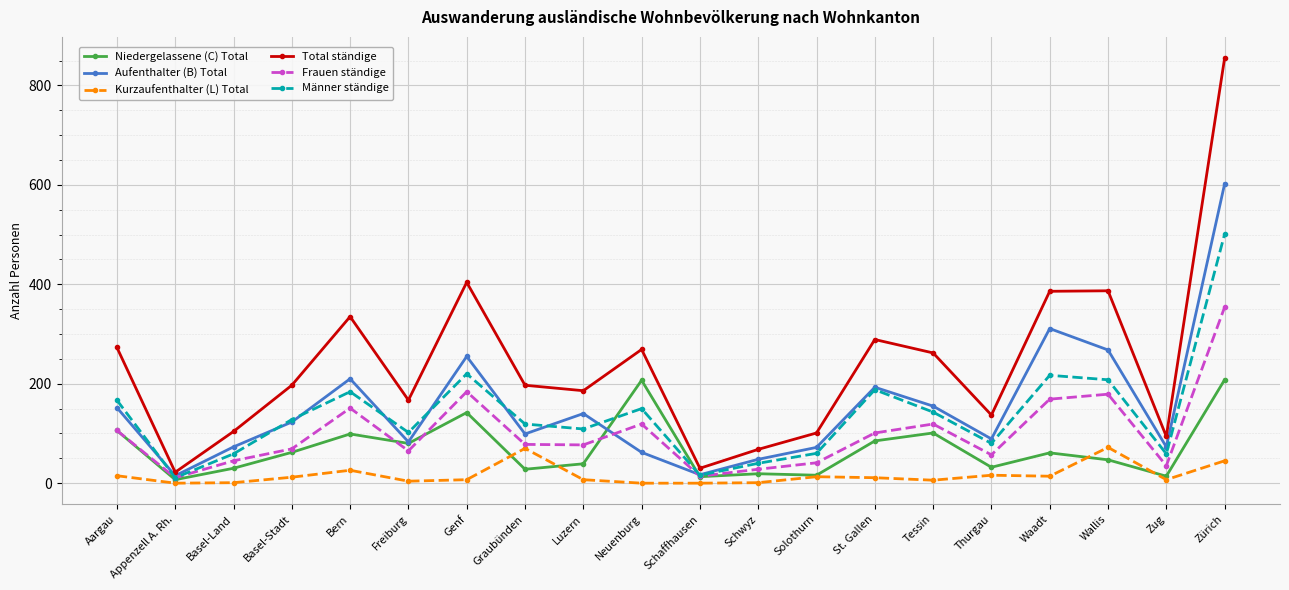

Which series has the largest total across all categories?

Total ständige